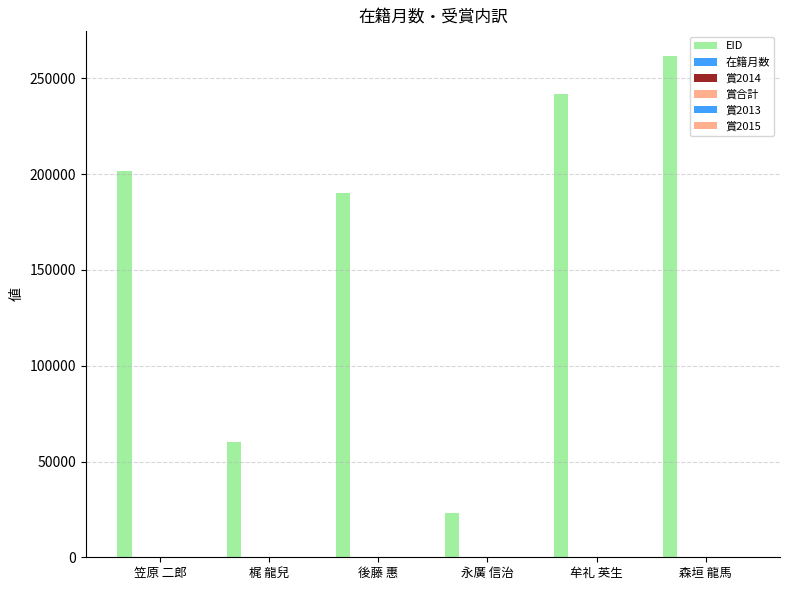

Between 森垣 龍馬 and 梶 龍兒, which is larger?

森垣 龍馬